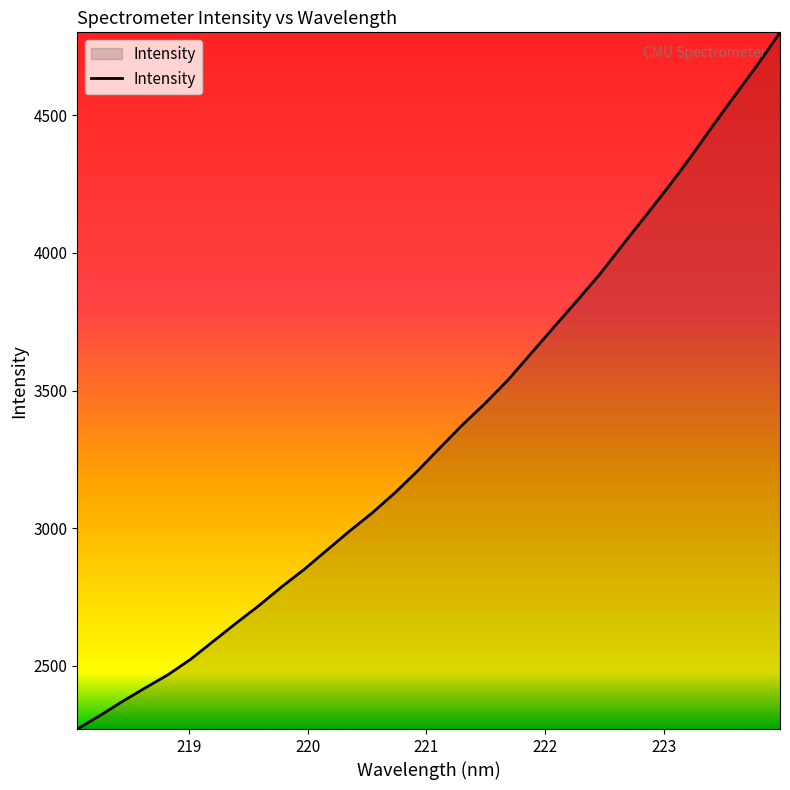

What is the greatest value displayed?

4801.6